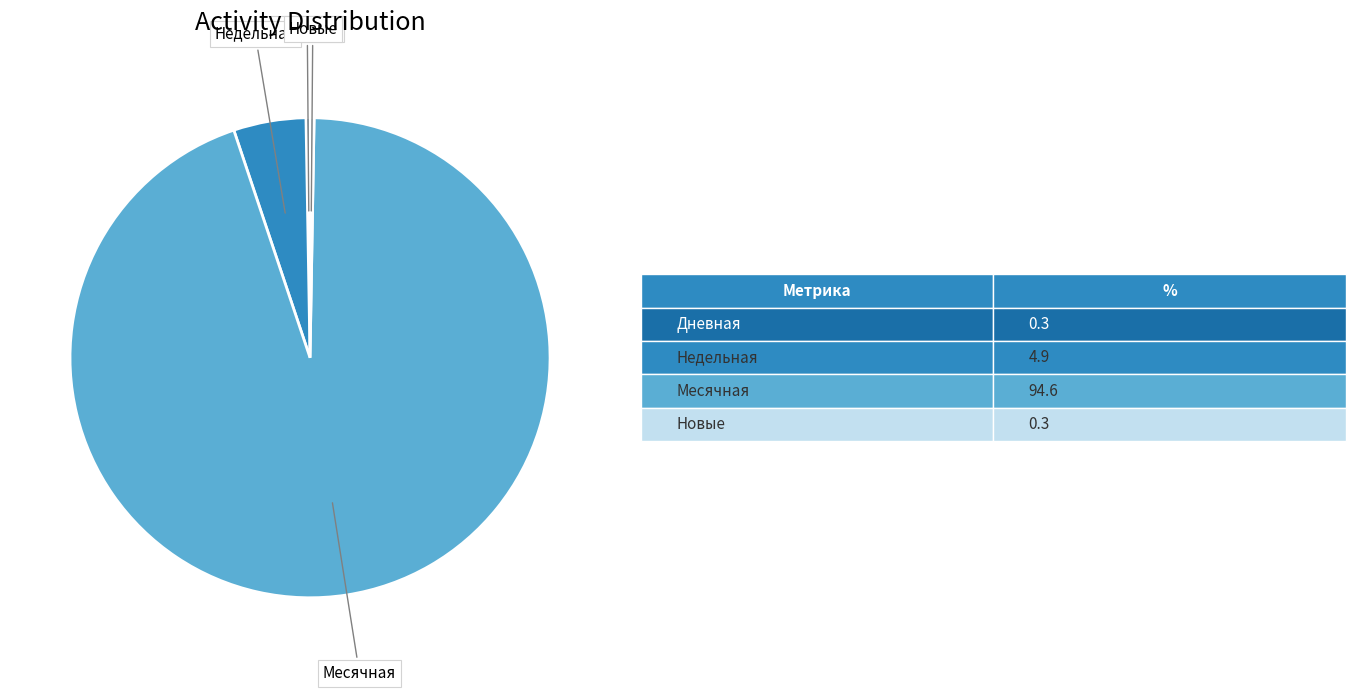

Does any single category account for the majority?

Yes